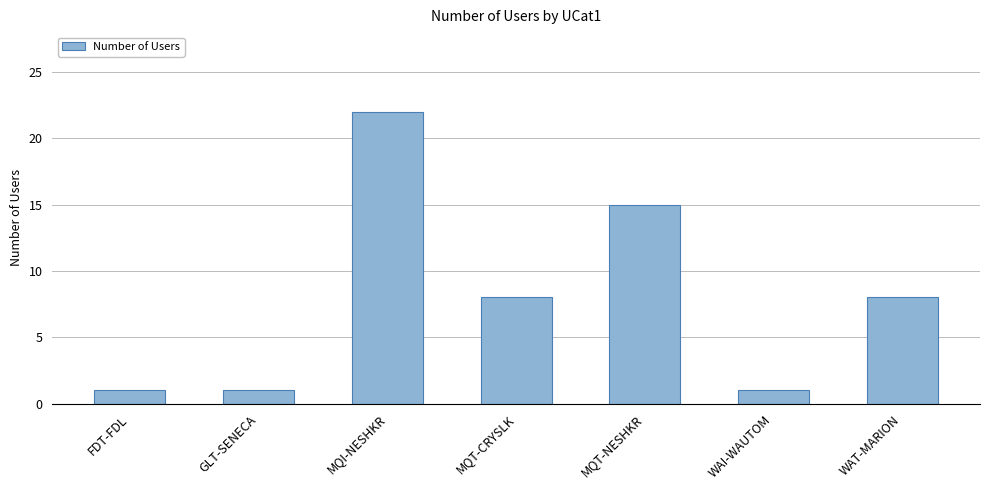

How many values are between 1 and 15?

6